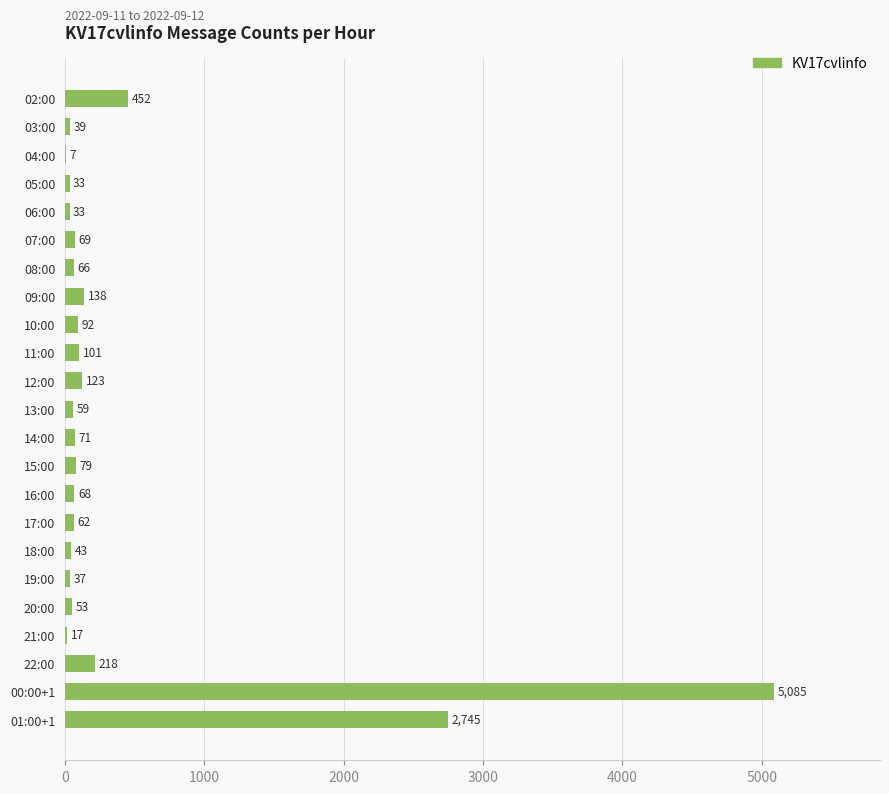

What is the sum of the values at 10:00 and 21:00?

109